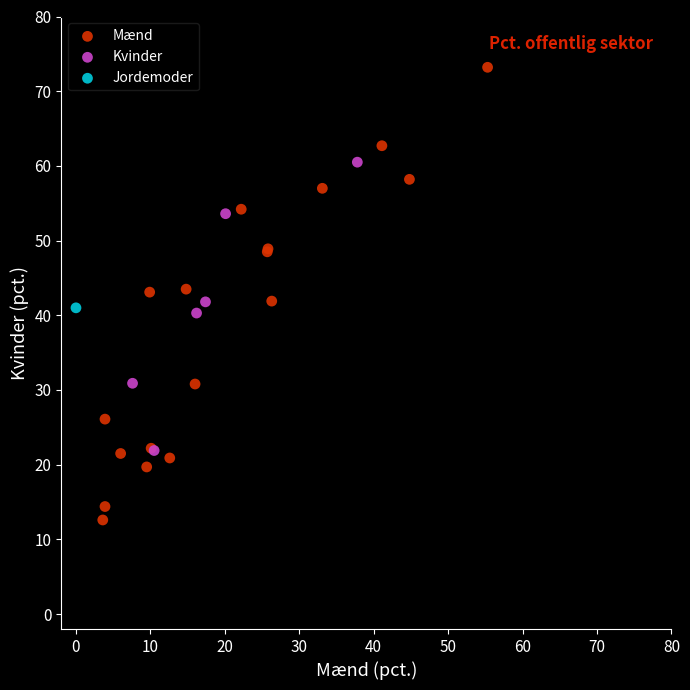

Which series contains the lowest Y value?

Mænd